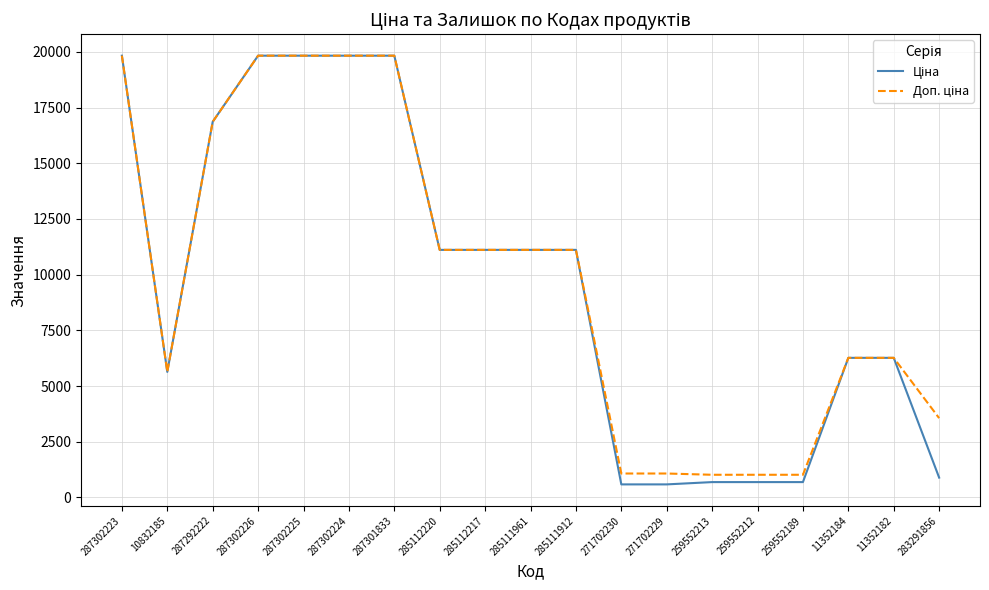

What is the smallest value displayed?

586.0